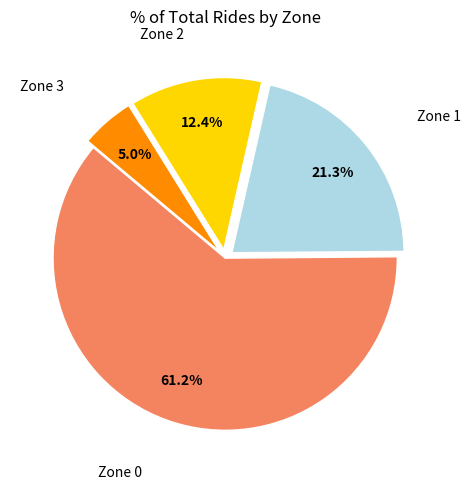

Is there any slice that represents more than half of the pie?

Yes